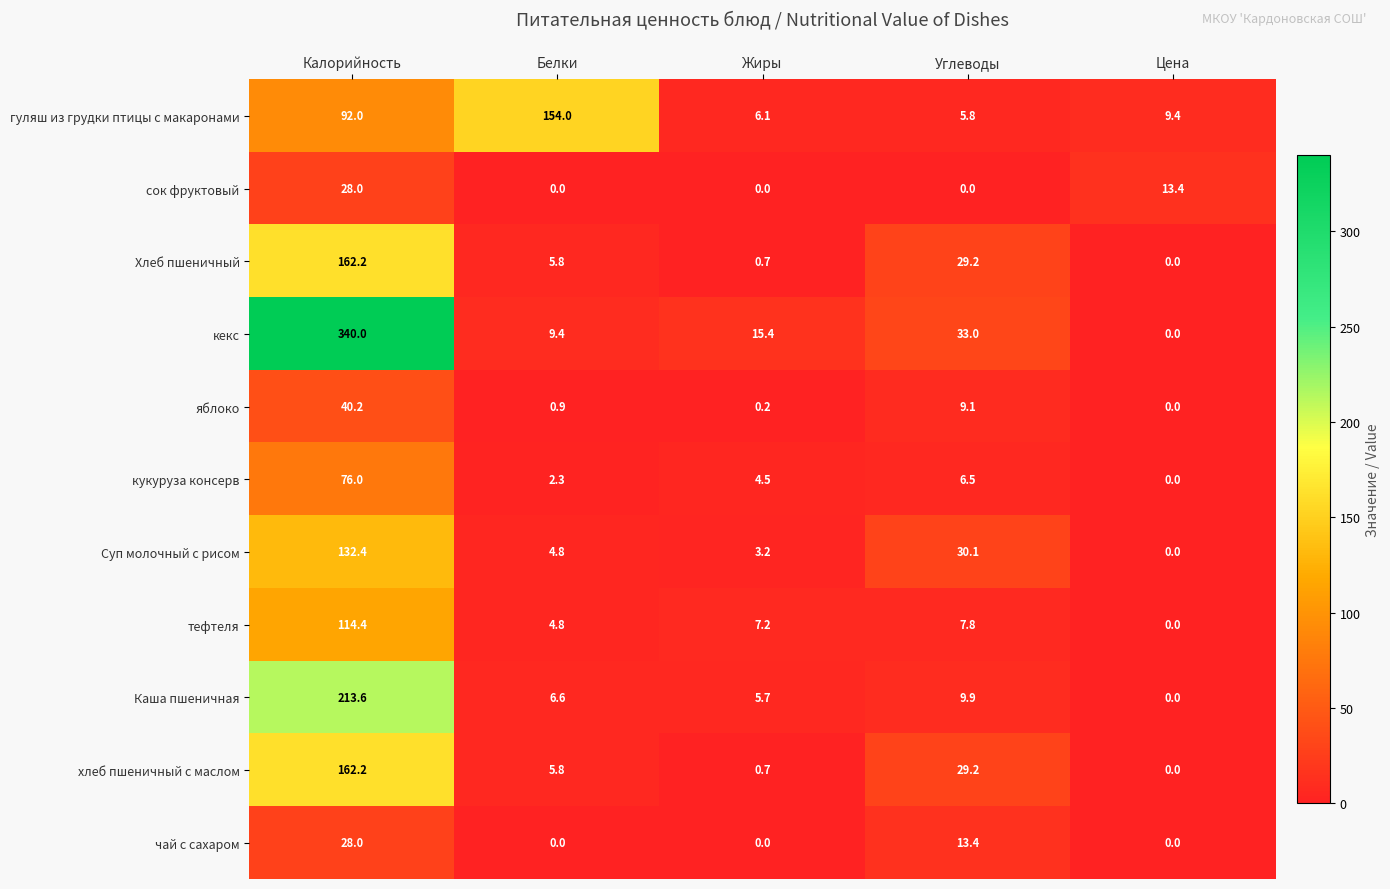

What is the average value of the хлеб пшеничный с маслом series?

39.6